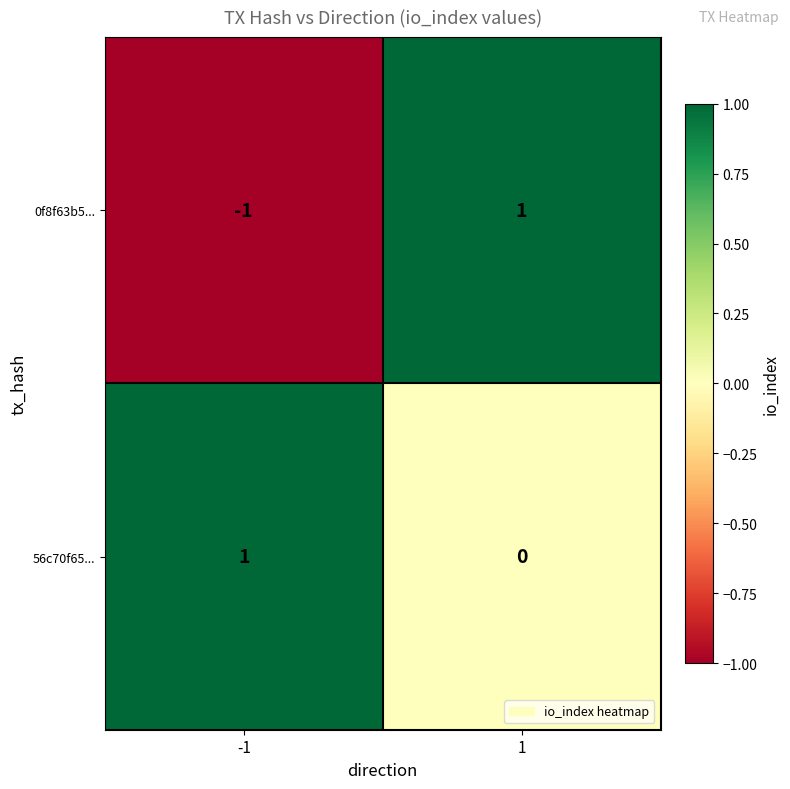

Rank the series at 1 from highest to lowest value.

0f8f63b5..., 56c70f65...